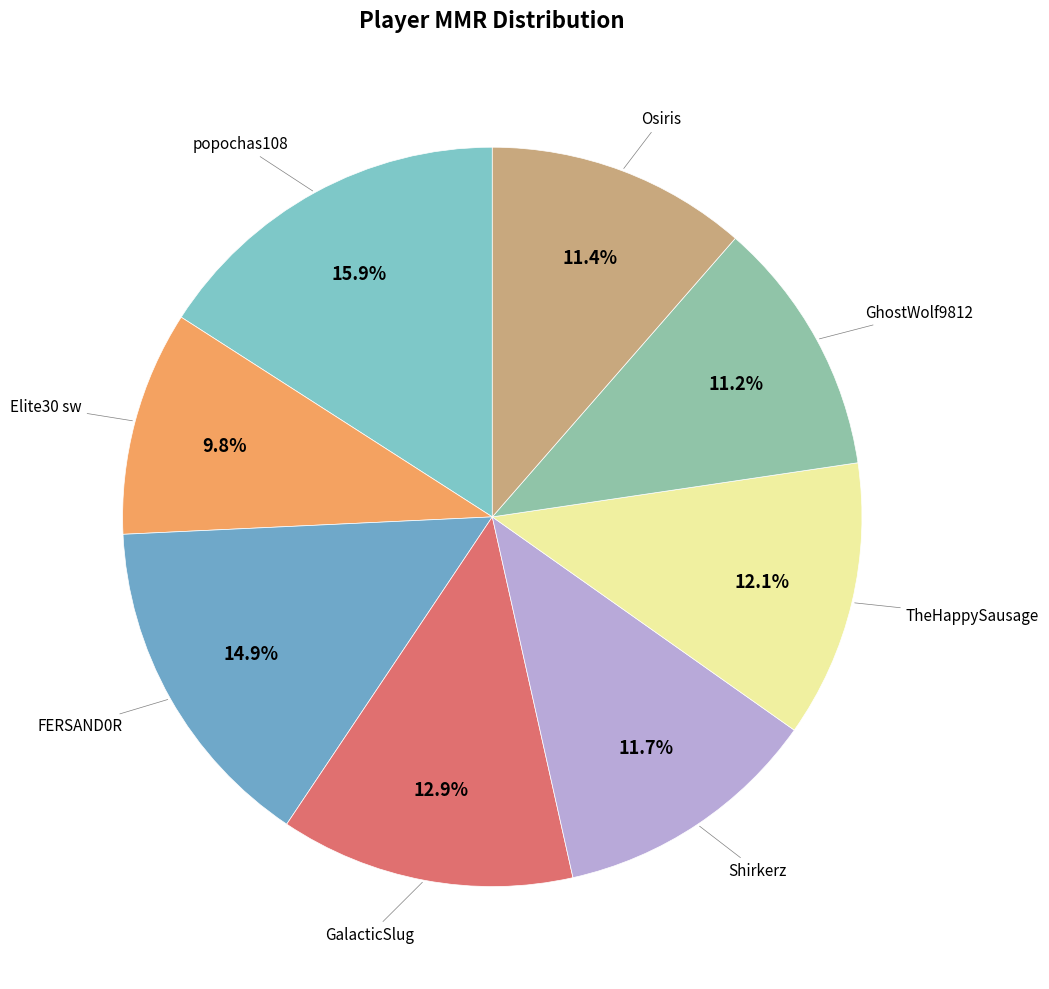

Count the number of slices in the pie.

8